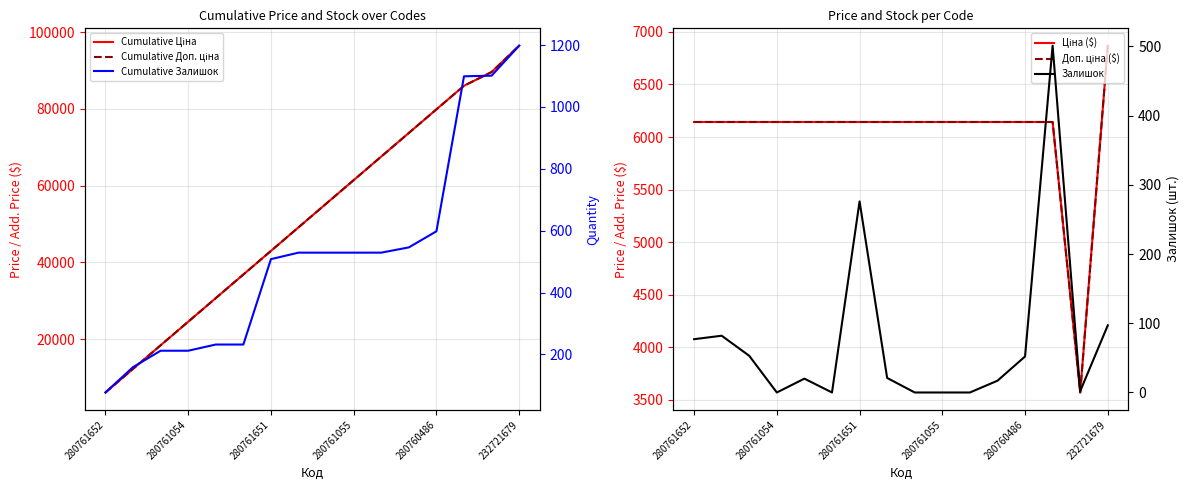

Does the chart have visible grid lines?

Yes